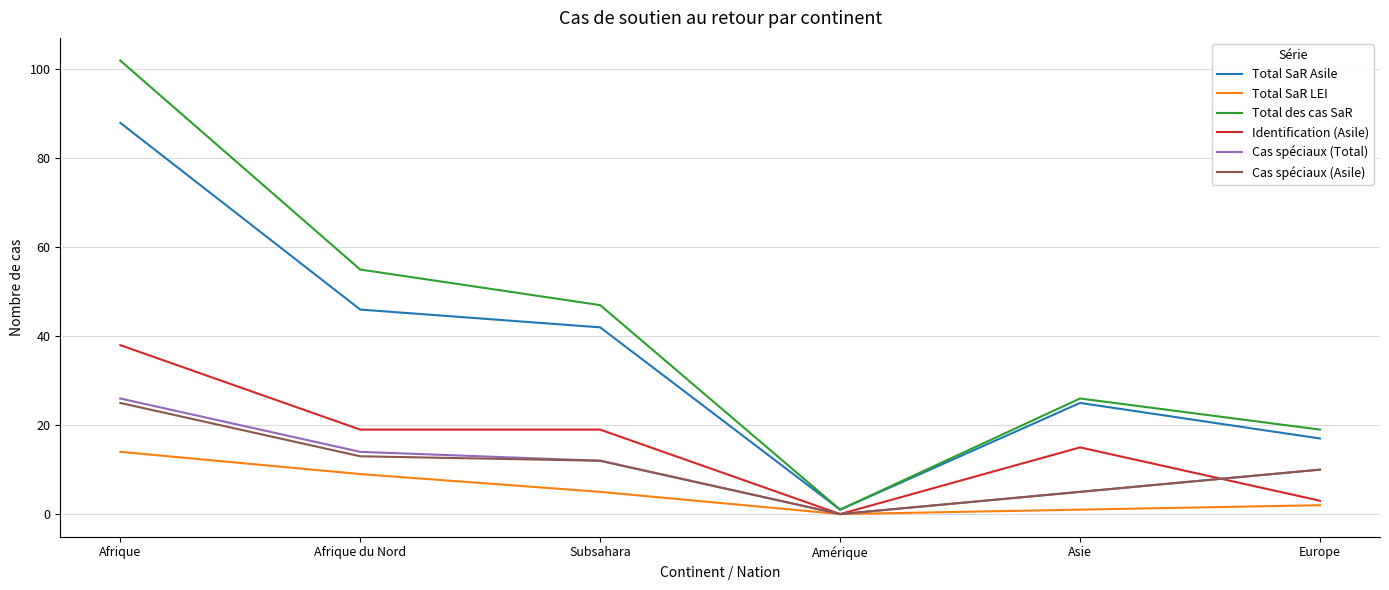

At Afrique, list the series in order from smallest to largest.

Total SaR LEI, Cas spéciaux (Asile), Cas spéciaux (Total), Identification (Asile), Total SaR Asile, Total des cas SaR